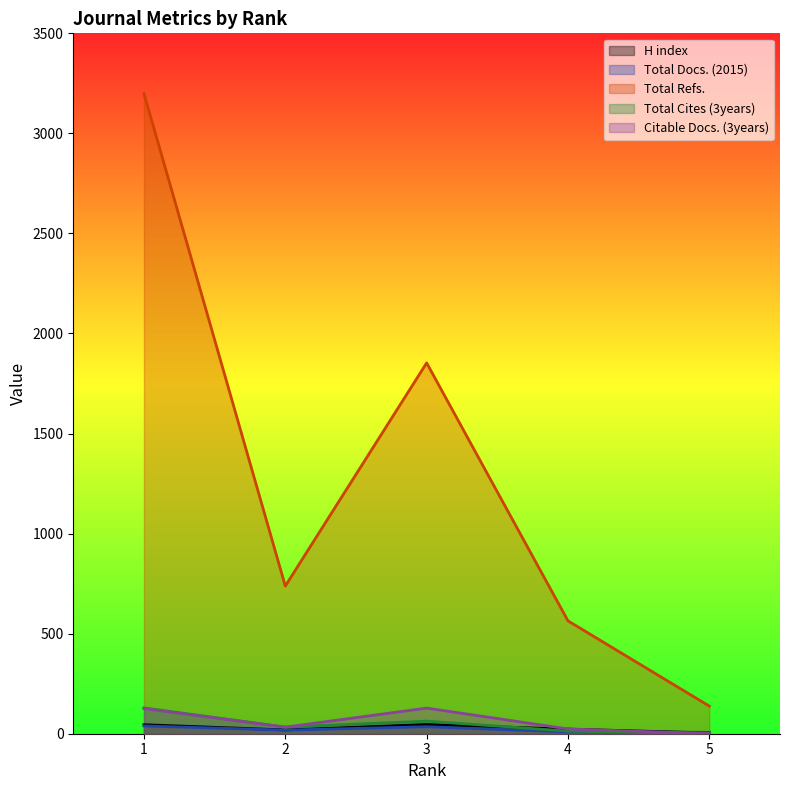

The value of Total Docs. (2015) at 3 is 62. True or false?

False